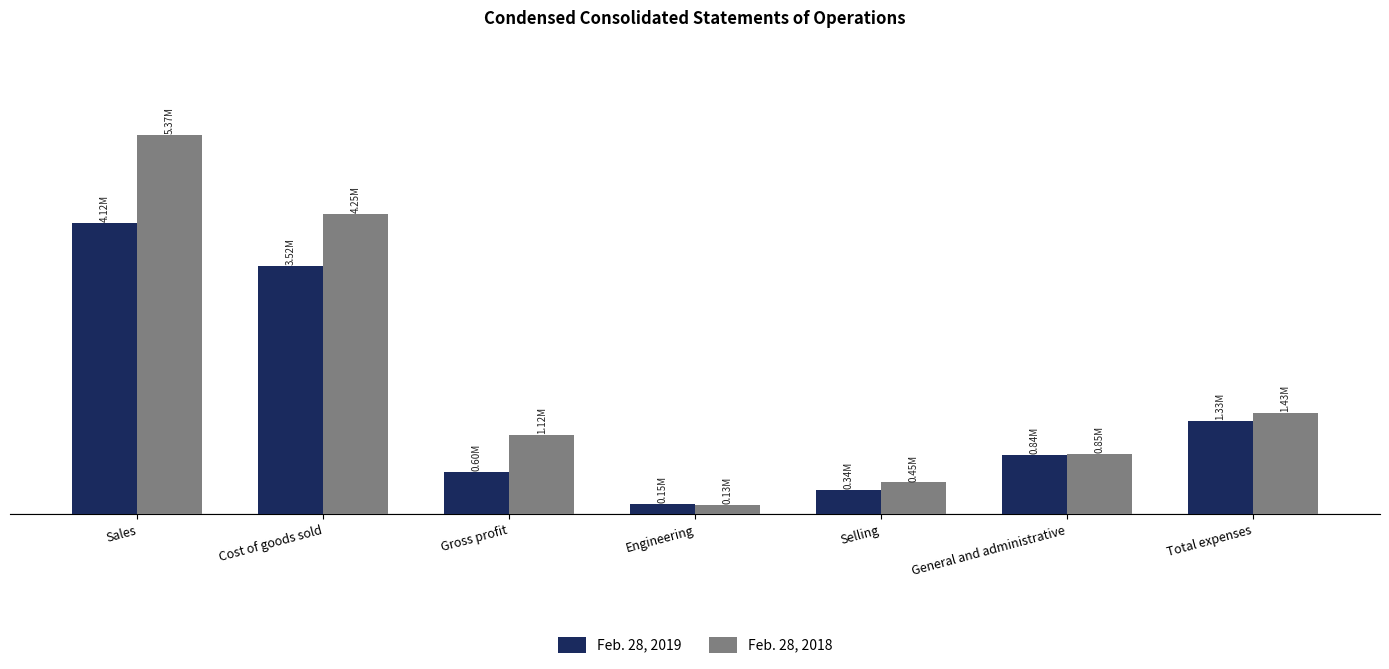

What are all the series names shown in the legend?

Feb. 28, 2019, Feb. 28, 2018